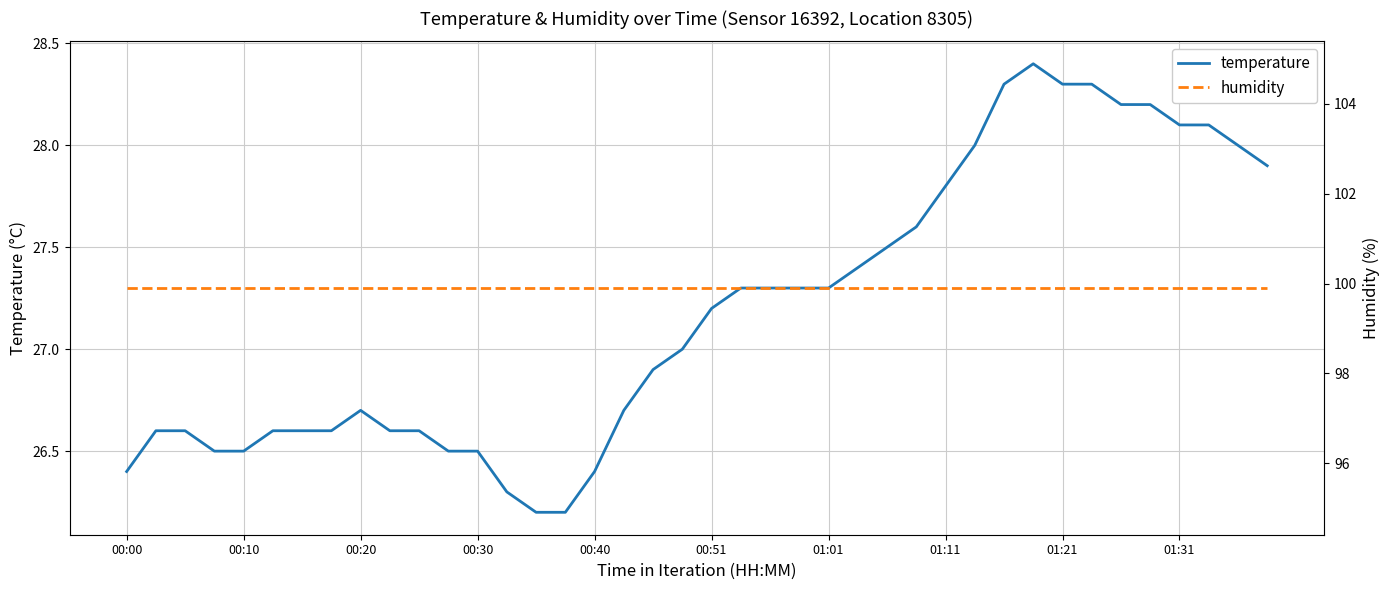

Reading left to right, transcribe all the data shown in this chart.

temperature: 26.4	26.6	26.6	26.5	26.5	26.6	26.6	26.6	26.7	26.6	26.6	26.5	26.5	26.3	26.2	26.2	26.4	26.7	26.9	27.0	27.2	27.3	27.3	27.3	27.3	27.4	27.5	27.6	27.8	28.0	28.3	28.4	28.3	28.3	28.2	28.2	28.1	28.1	28.0	27.9
humidity: 99.9	99.9	99.9	99.9	99.9	99.9	99.9	99.9	99.9	99.9	99.9	99.9	99.9	99.9	99.9	99.9	99.9	99.9	99.9	99.9	99.9	99.9	99.9	99.9	99.9	99.9	99.9	99.9	99.9	99.9	99.9	99.9	99.9	99.9	99.9	99.9	99.9	99.9	99.9	99.9